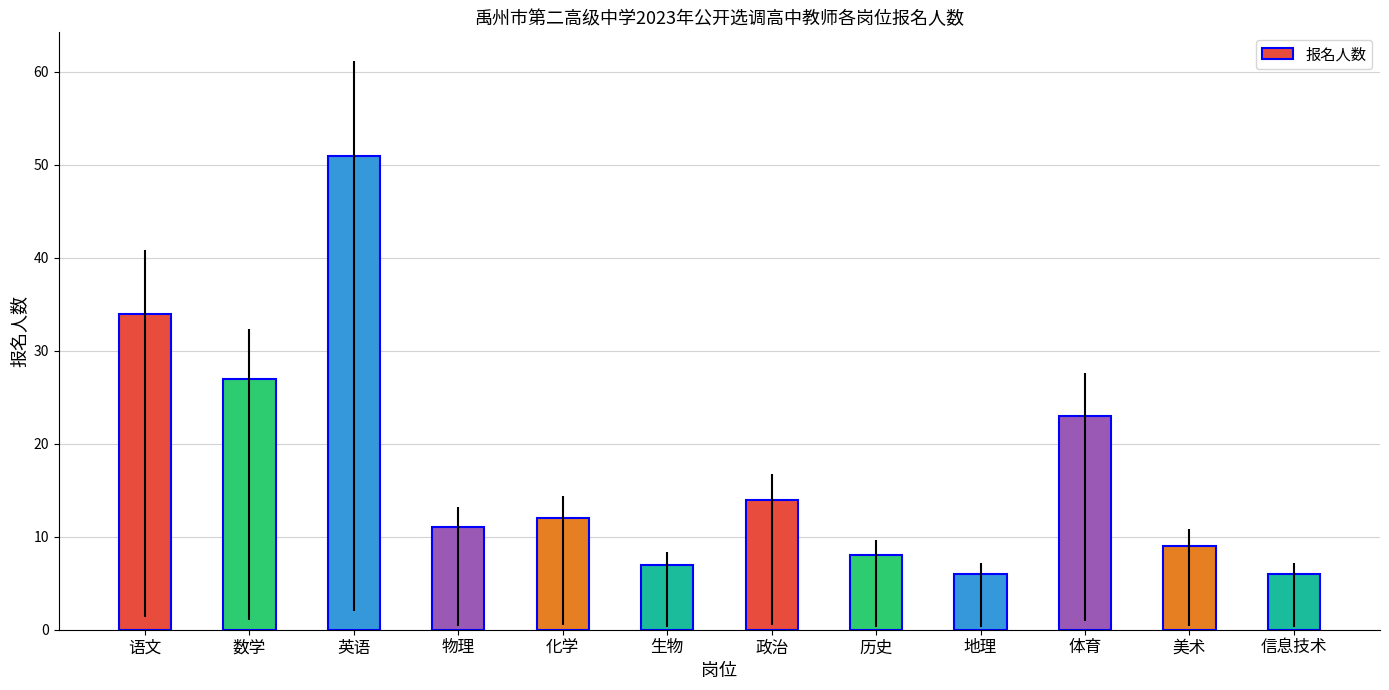

Are the bars grouped side by side (vs. stacked)?

No